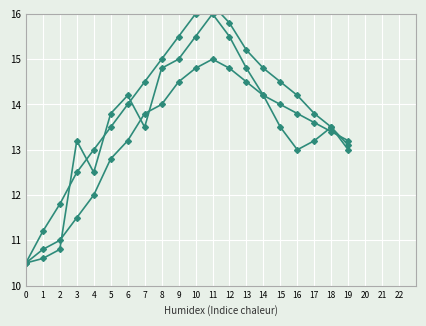

Between 1 and 7, which is larger?

7